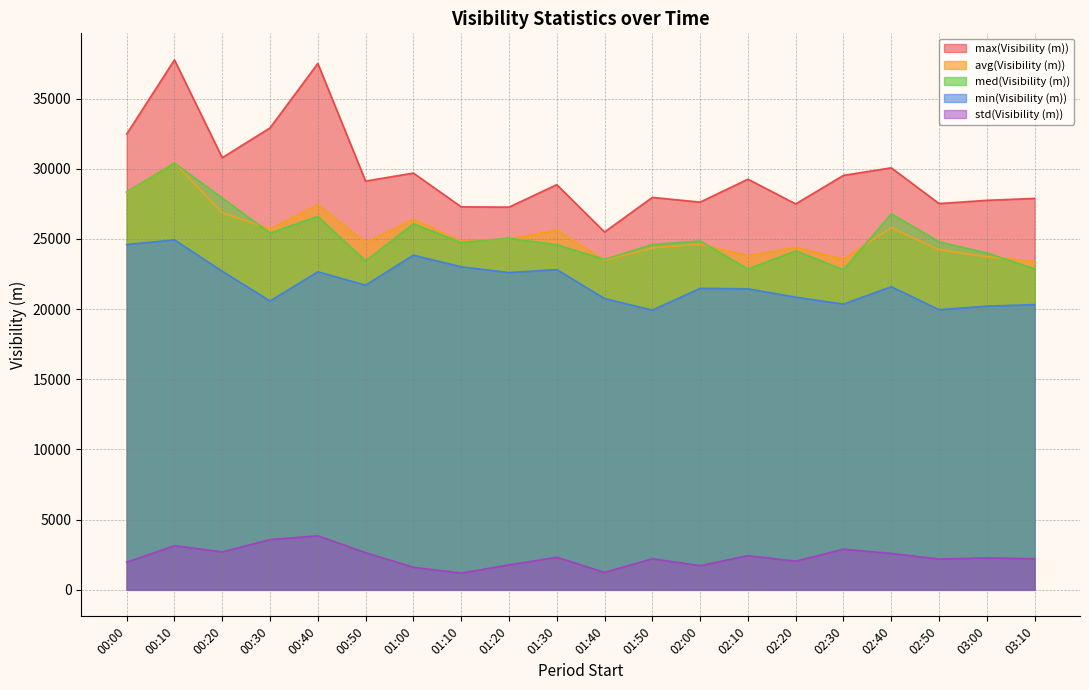

What is the value of the max(Visibility (m)) point at the 16th from the left?

29526